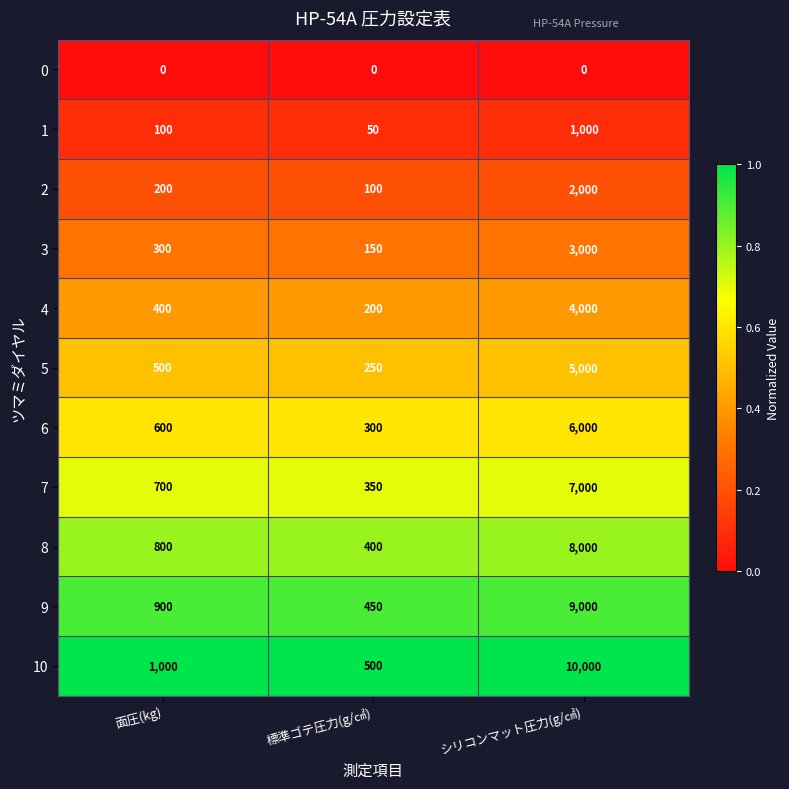

Rank the series at 面圧(kg) from lowest to highest value.

0, 1, 2, 3, 4, 5, 6, 7, 8, 9, 10